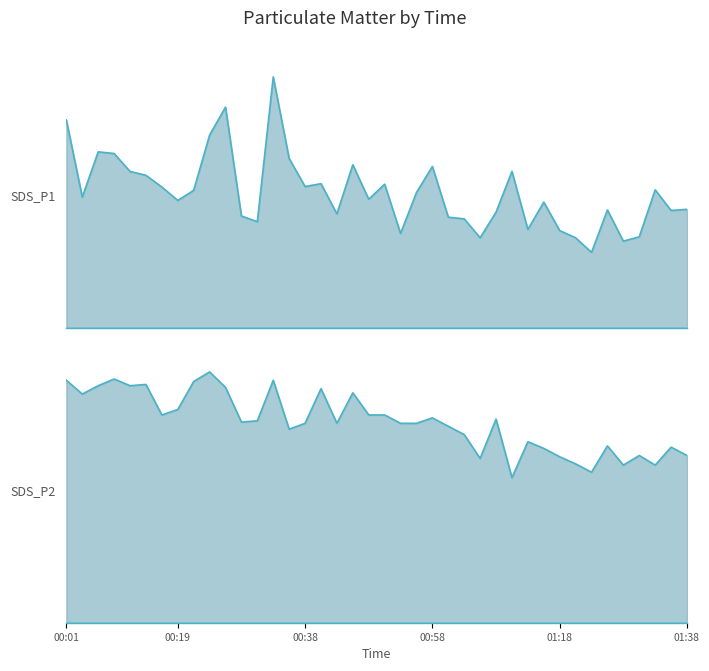

What is the value of the SDS_P1 point at the 20th from the left?

7.7